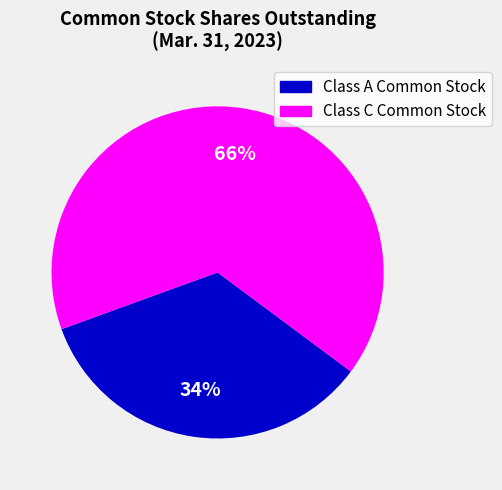

Is there a majority slice in this chart?

Yes